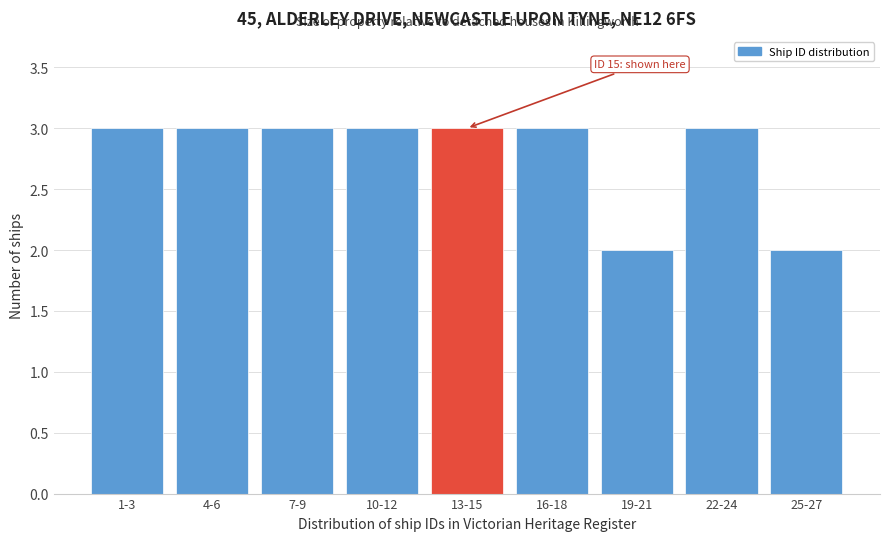

Reading left to right, transcribe all the data shown in this chart.

3	3	3	3	3	3	2	3	2